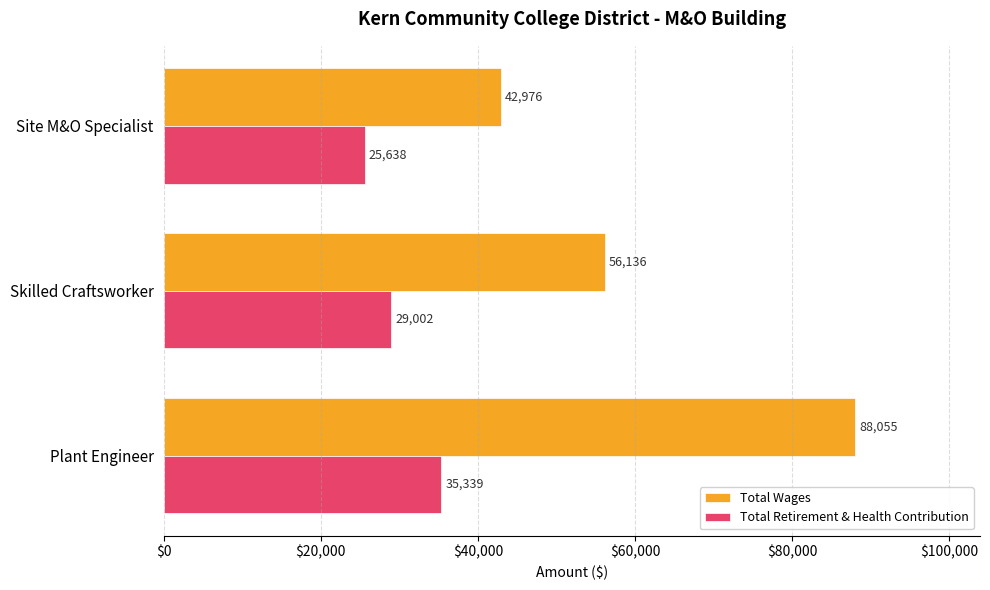

How many Total Retirement & Health Contribution values are between 25638 and 35339?

3